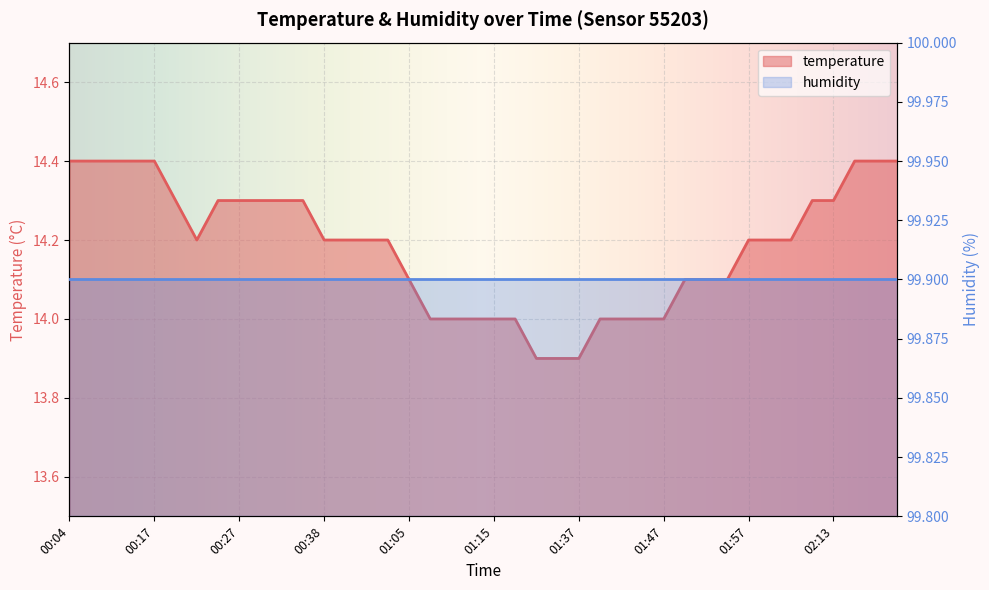

What position from the left is 01:54?

32